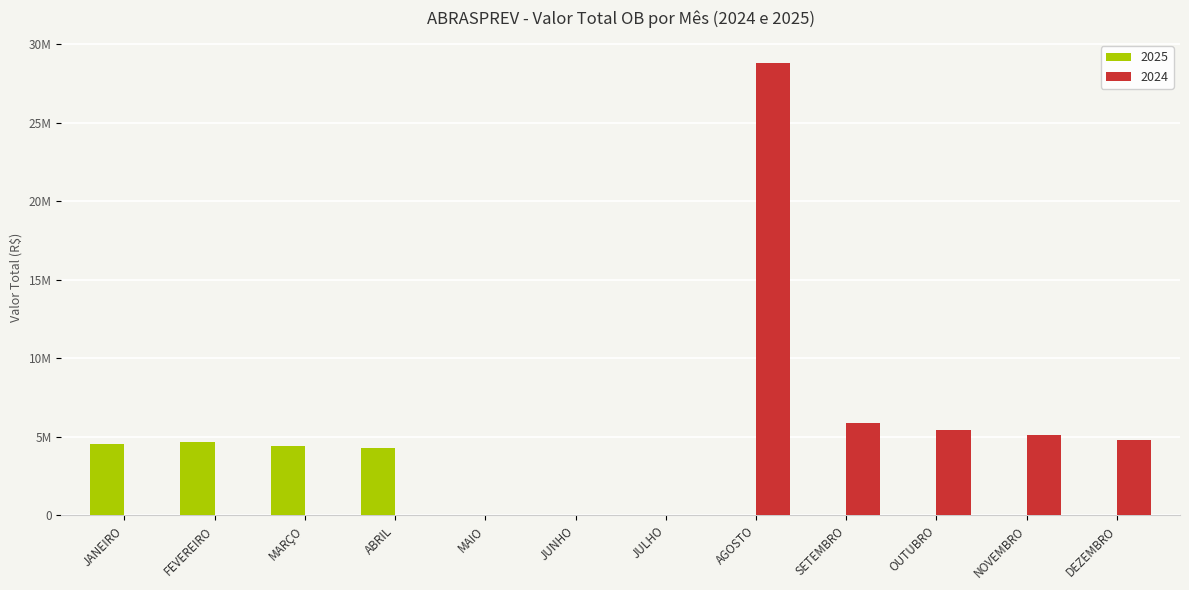

What are all the series names shown in the legend?

2025, 2024